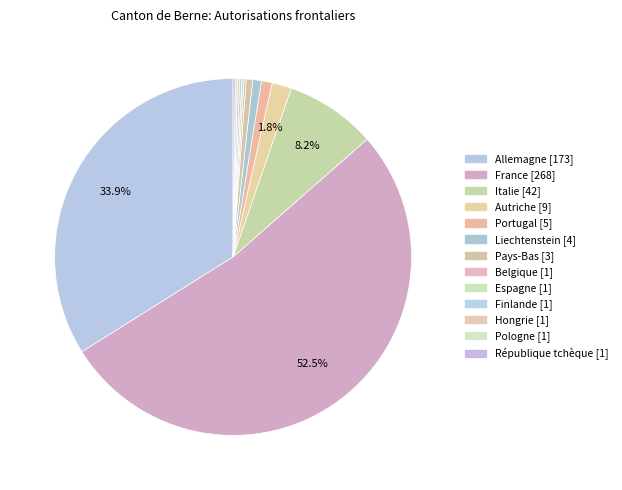

True or false: Liechtenstein accounts for 14% of the total.

False